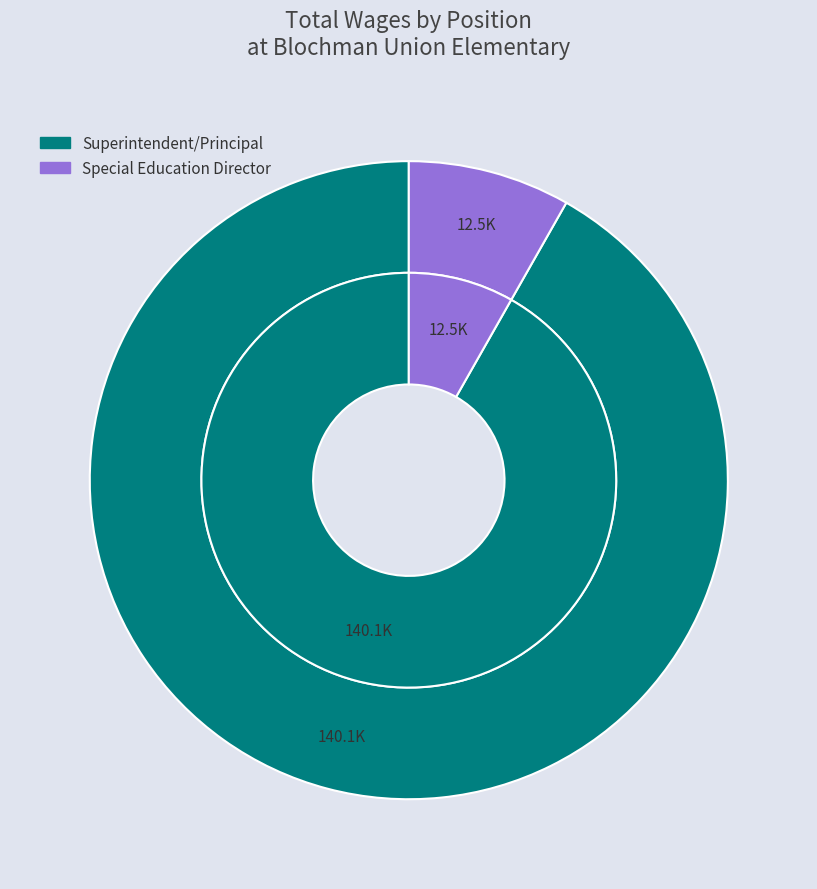

Does Superintendent/Principal represent more than half of the total?

Yes